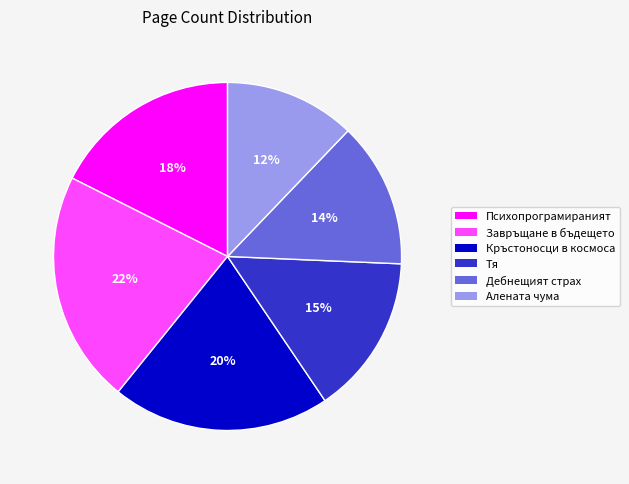

The Психопрограмираният slice represents 18% of the pie. True or false?

True